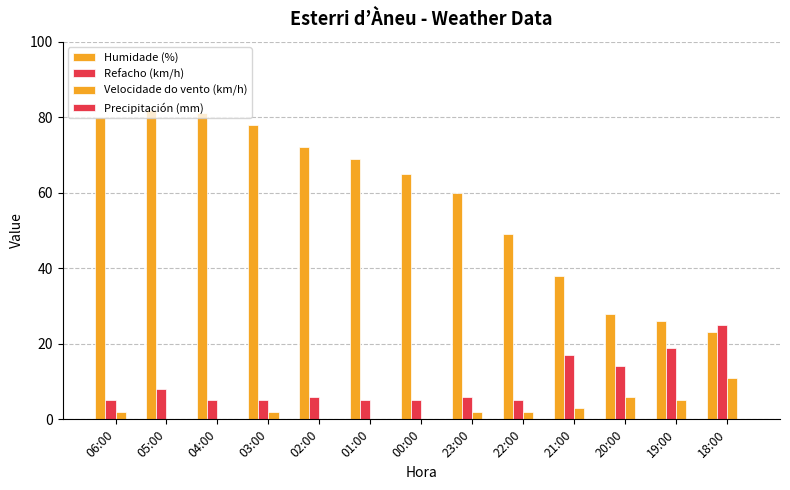

Reading left to right, transcribe all the data shown in this chart.

Humidade (%): 06:00=80	05:00=82	04:00=81	03:00=78	02:00=72	01:00=69	00:00=65	23:00=60	22:00=49	21:00=38	20:00=28	19:00=26	18:00=23
Refacho (km/h): 06:00=5	05:00=8	04:00=5	03:00=5	02:00=6	01:00=5	00:00=5	23:00=6	22:00=5	21:00=17	20:00=14	19:00=19	18:00=25
Velocidade do vento (km/h): 06:00=2	05:00=0	04:00=0	03:00=2	02:00=0	01:00=0	00:00=0	23:00=2	22:00=2	21:00=3	20:00=6	19:00=5	18:00=11
Precipitación (mm): 06:00=0	05:00=0	04:00=0	03:00=0	02:00=0	01:00=0	00:00=0	23:00=0	22:00=0	21:00=0	20:00=0	19:00=0	18:00=0